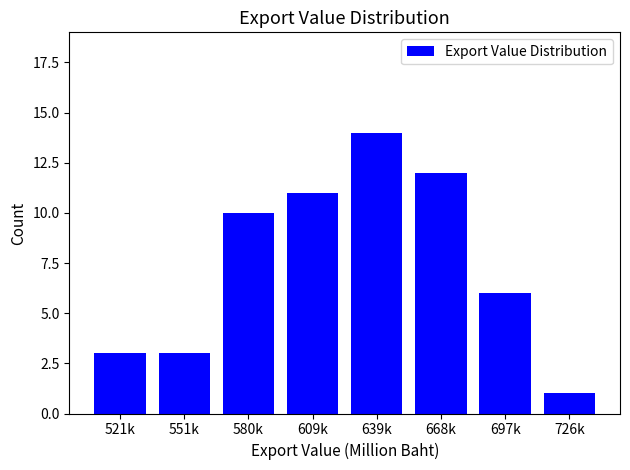

Reading left to right, list all the values displayed in this chart.

3	3	10	11	14	12	6	1